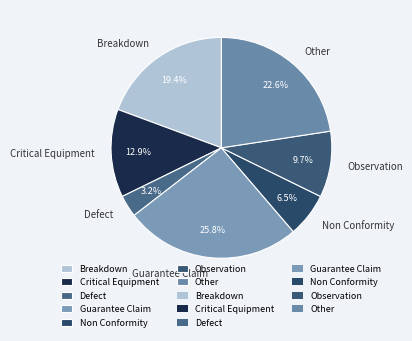

What percentage is NOT represented by Breakdown?

80.6%